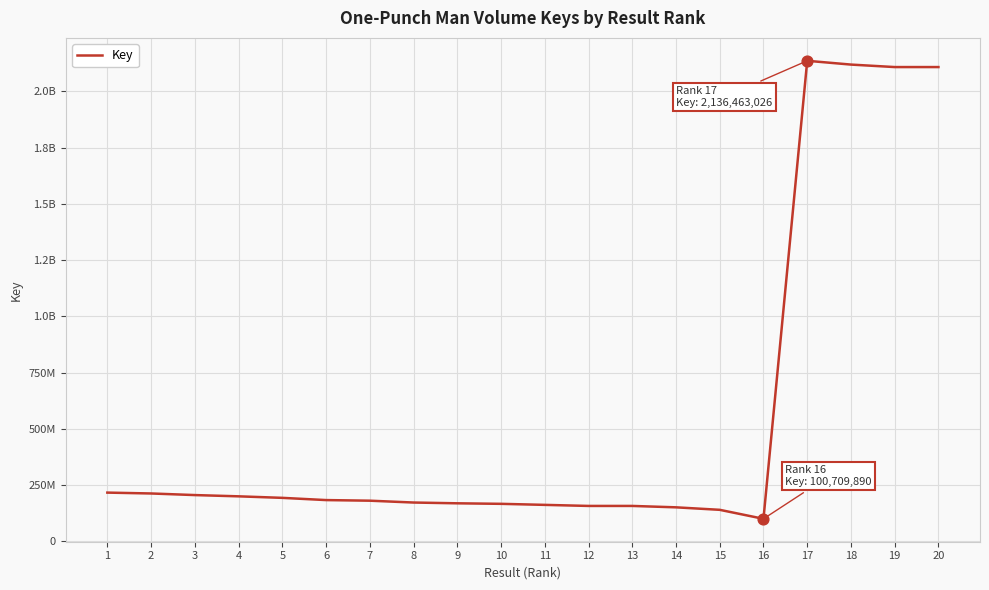

Is this an area chart (filled region under the line)?

No